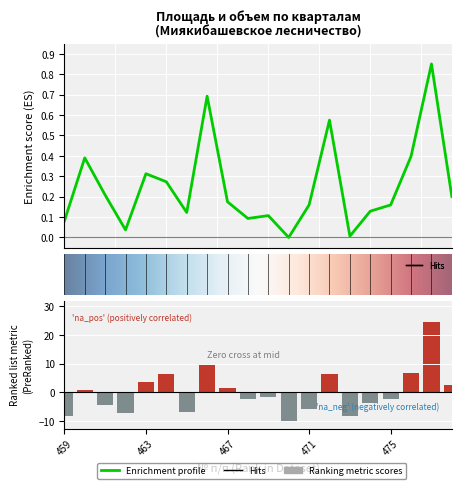

List the labels in order of Ориентировочный объем value, largest first.

477, 466, 476, 464, 472, 463, 478, 467, 460, 469, 468, 475, 474, 461, 471, 465, 462, 459, 473, 470